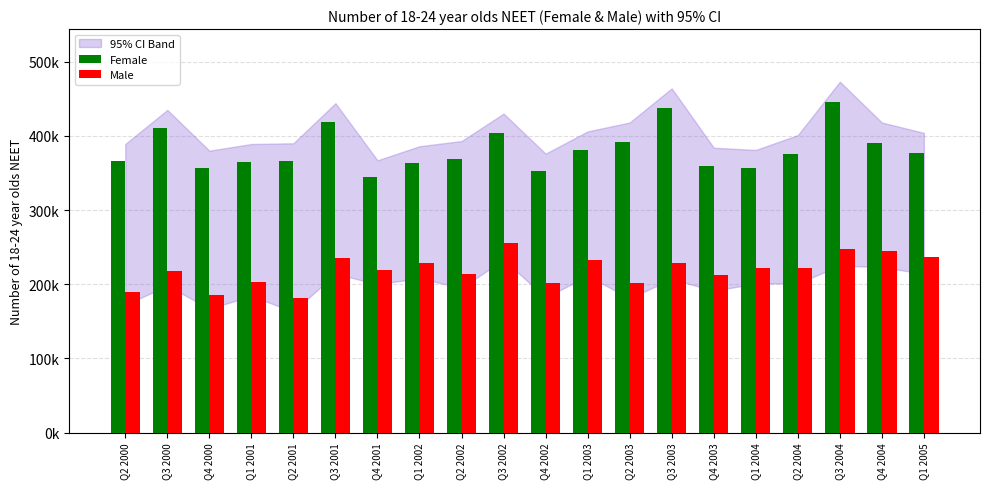

Are the bars grouped side by side (vs. stacked)?

Yes